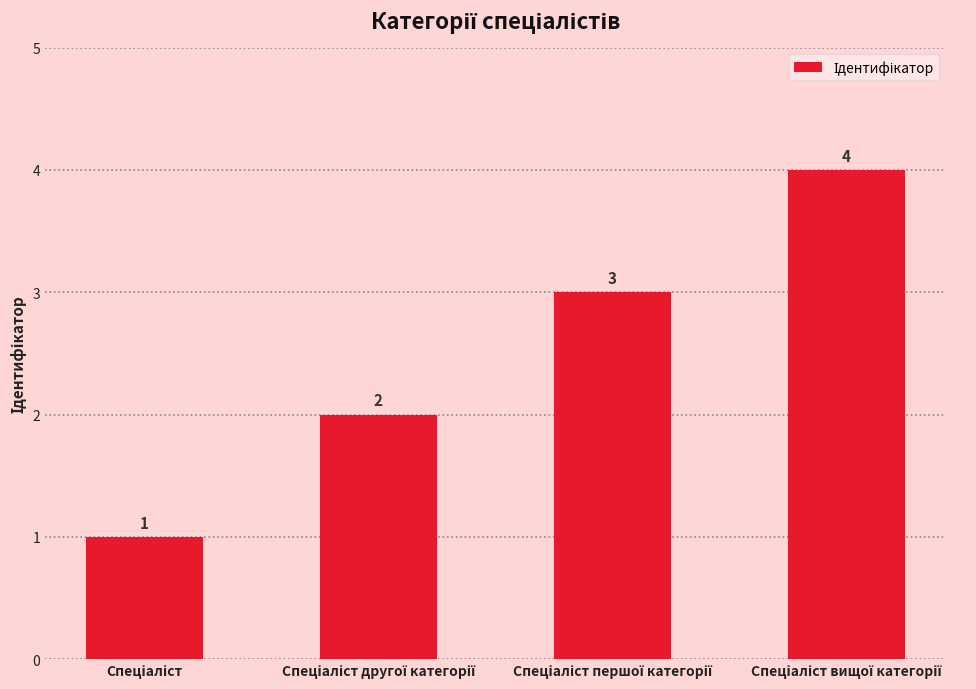

What is the difference between the maximum and minimum values?

3